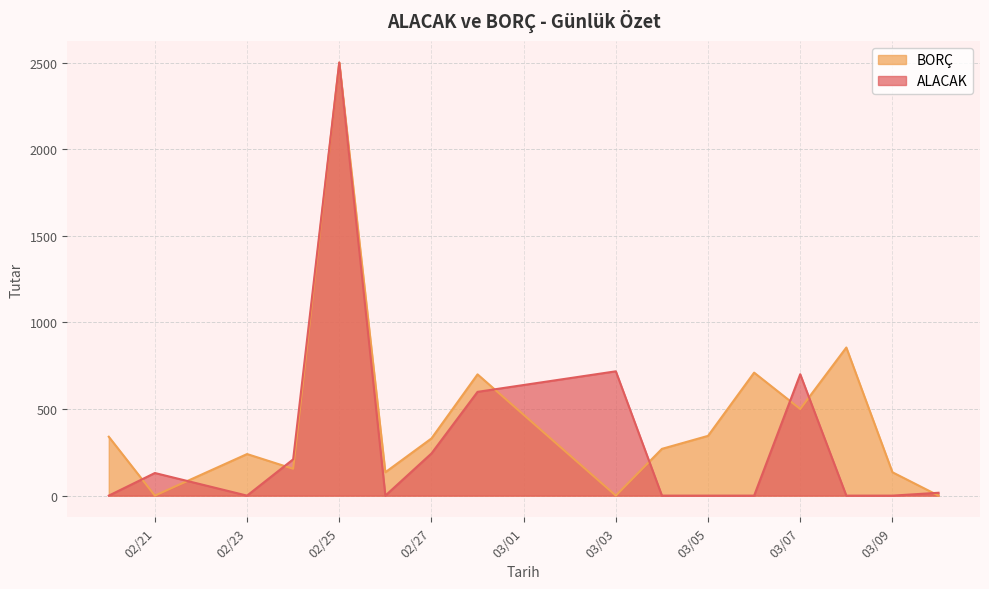

Which series has the largest total across all categories?

BORÇ